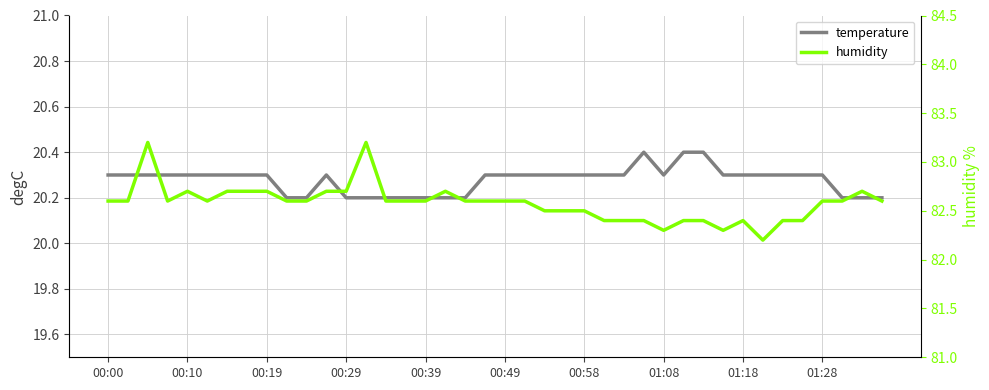

True or false: temperature has more than 0 interior local peaks.

True